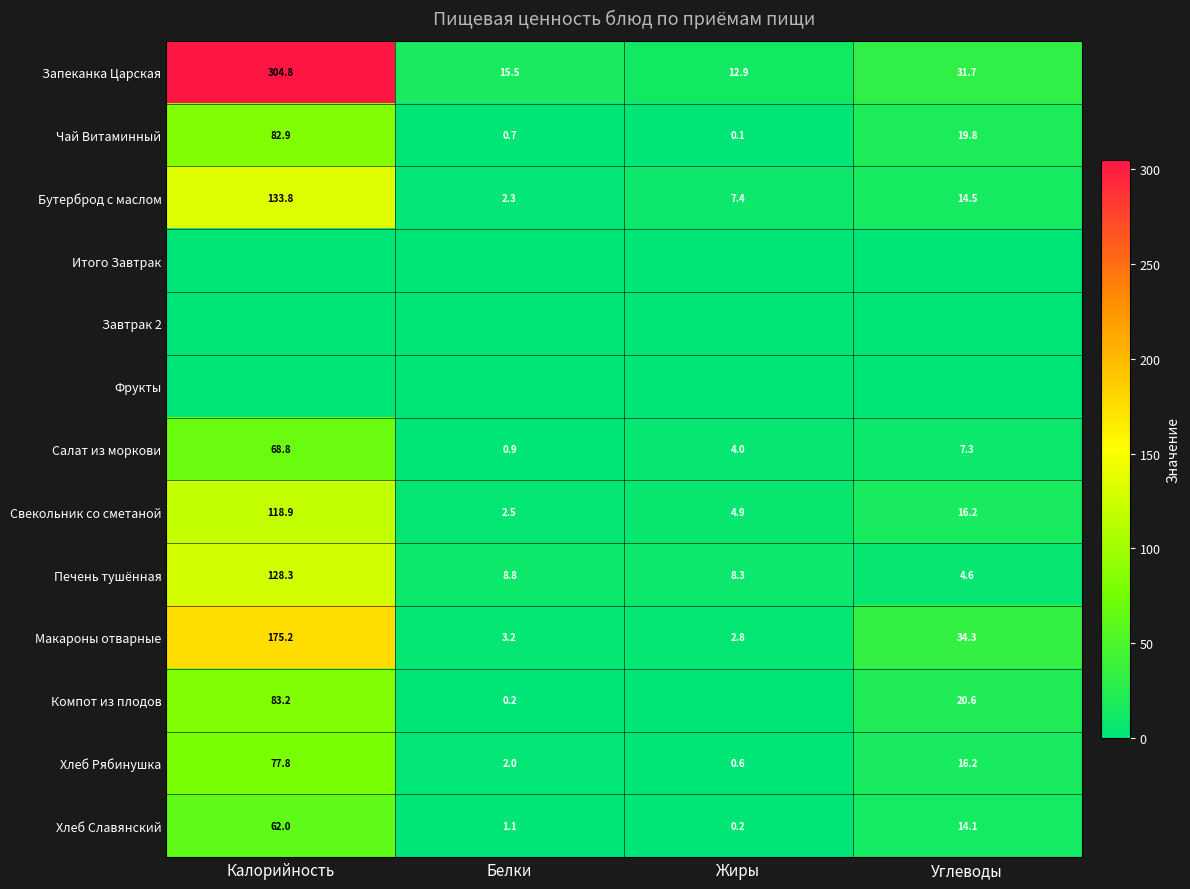

Is the value of Салат из моркови at Жиры greater than the value of Печень тушённая at Калорийность?

No